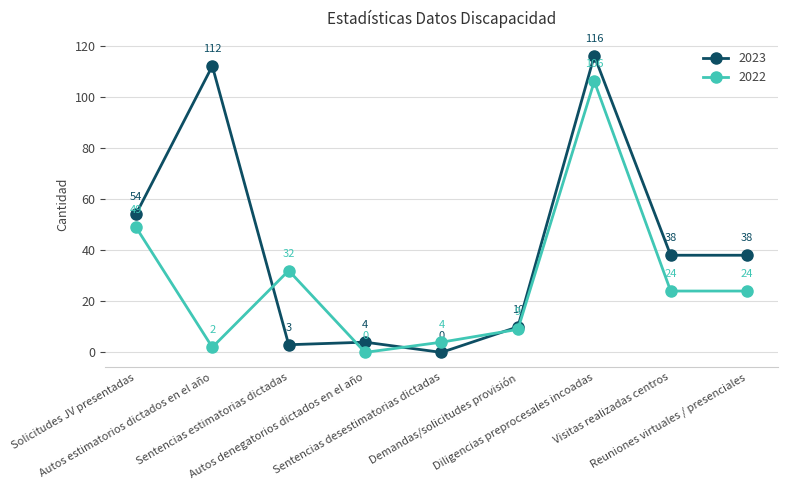

What position from the left is Autos estimatorios dictados en el año?

2